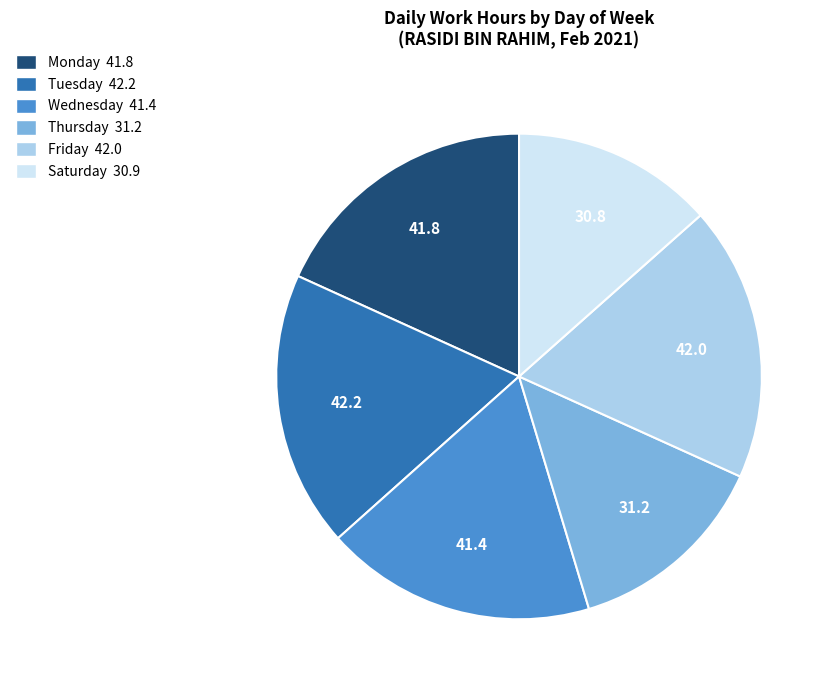

Does any single category account for the majority?

No